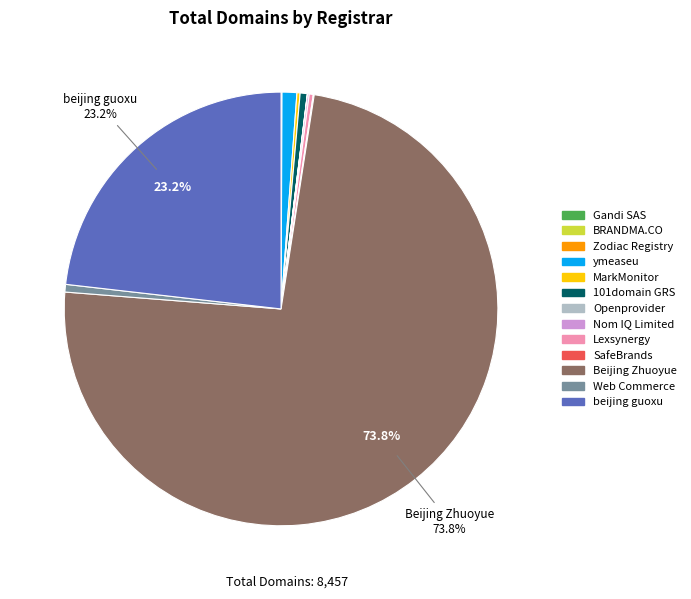

Which slice is the largest?

Beijing Zhuoyue